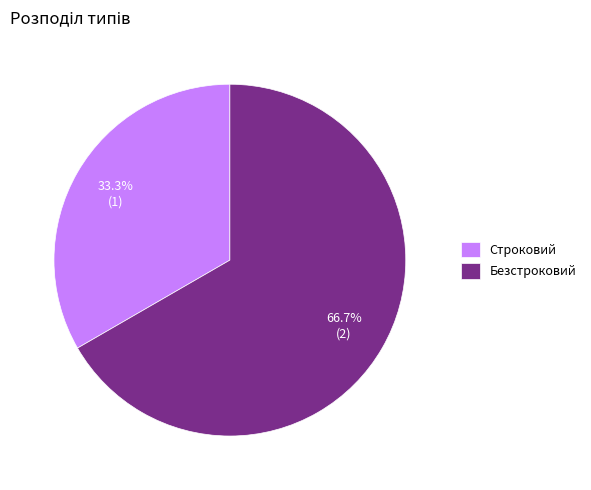

Between Безстроковий and Строковий, which is larger?

Безстроковий